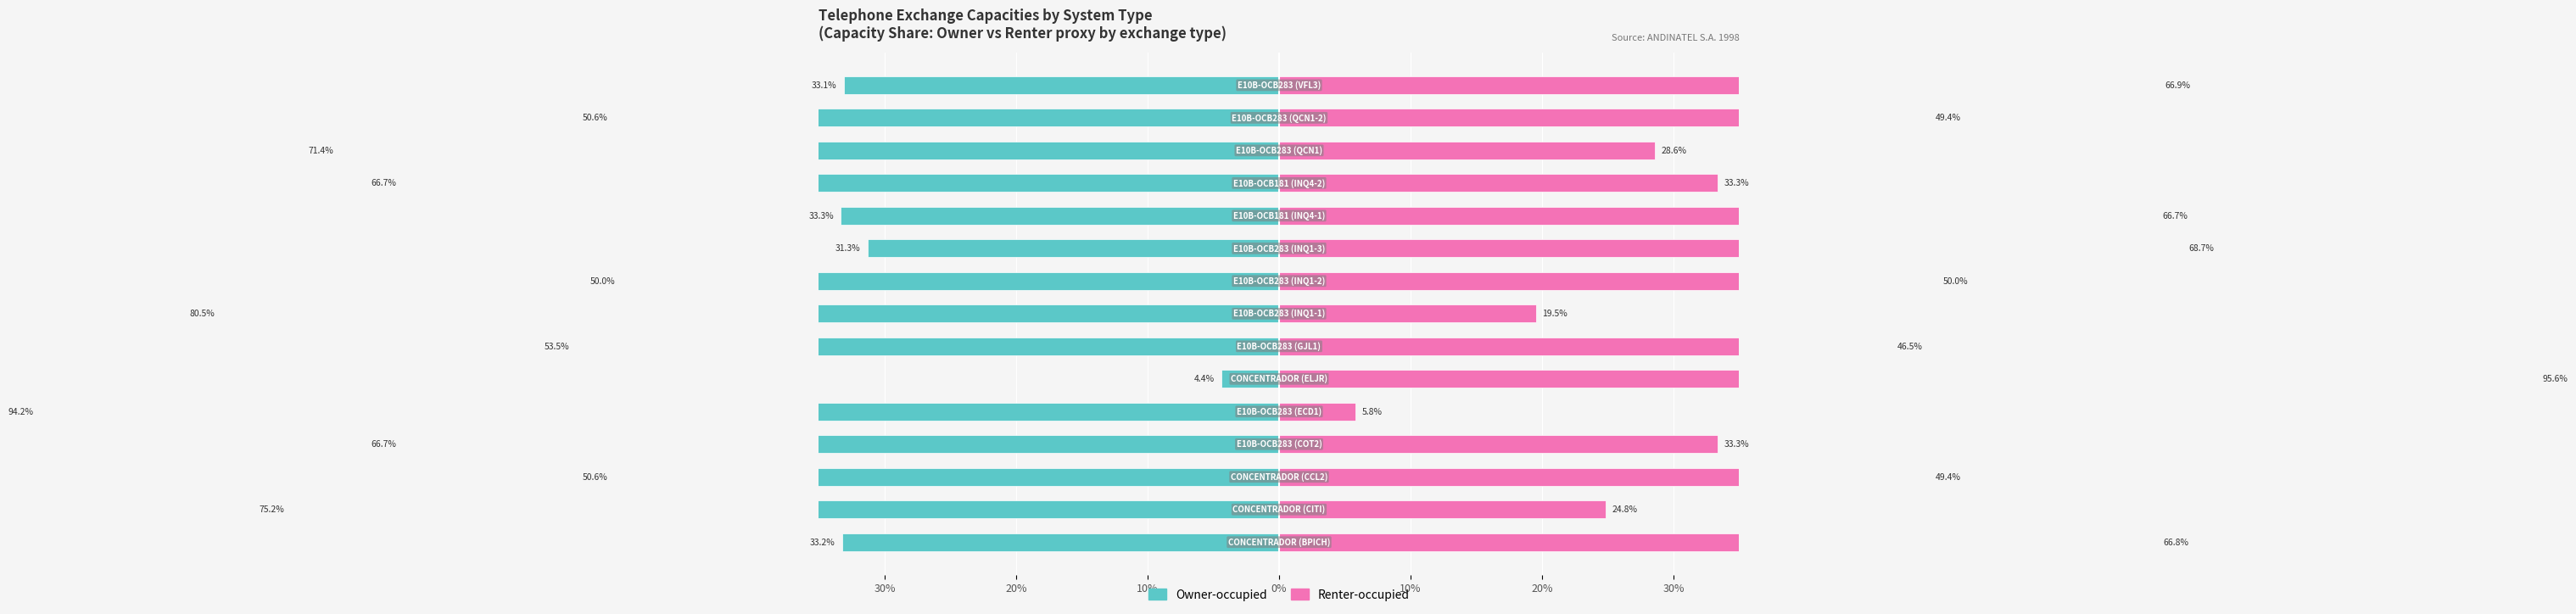

How many groups of bars are there?

15